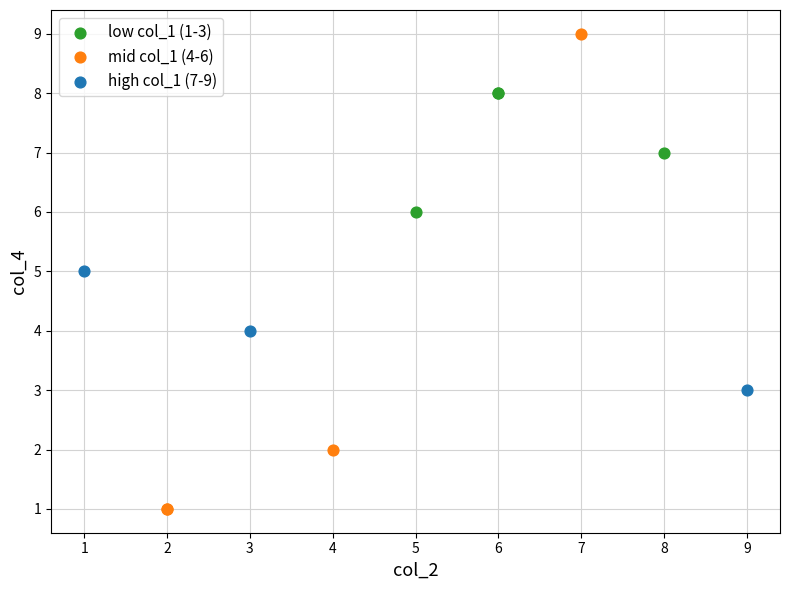

Which series reaches the maximum Y coordinate?

mid col_1 (4-6)